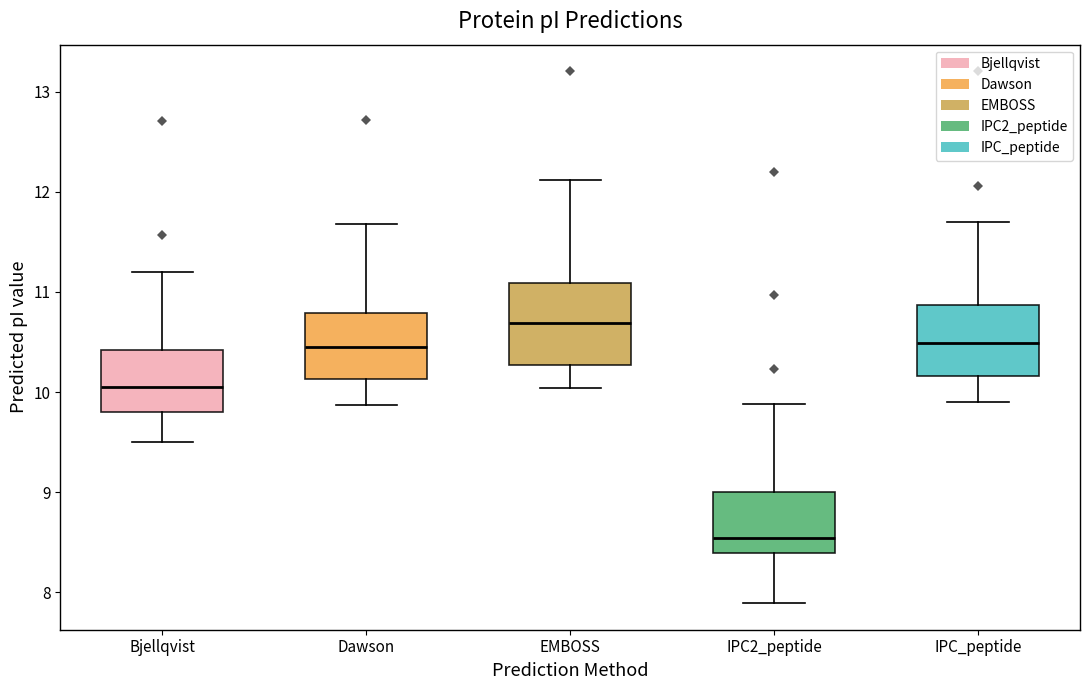

Comparing the boxes themselves (not the whiskers), which one is the tallest?

EMBOSS